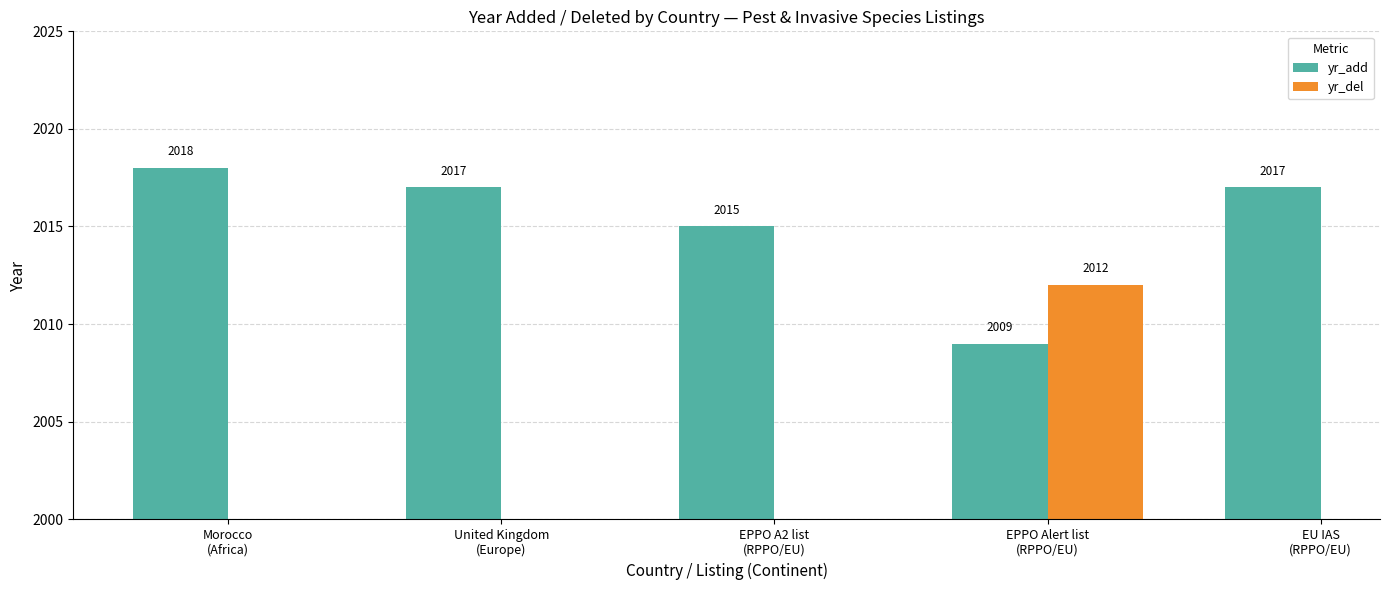

What is the value of the yr_add bar at the 2nd from the left?

2017